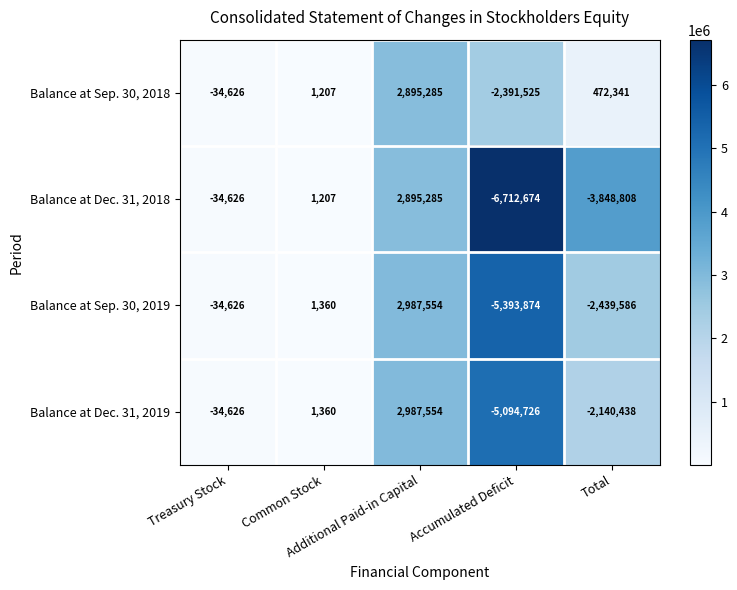

What is the lowest value of the Balance at Dec. 31, 2019 series?

-5094726